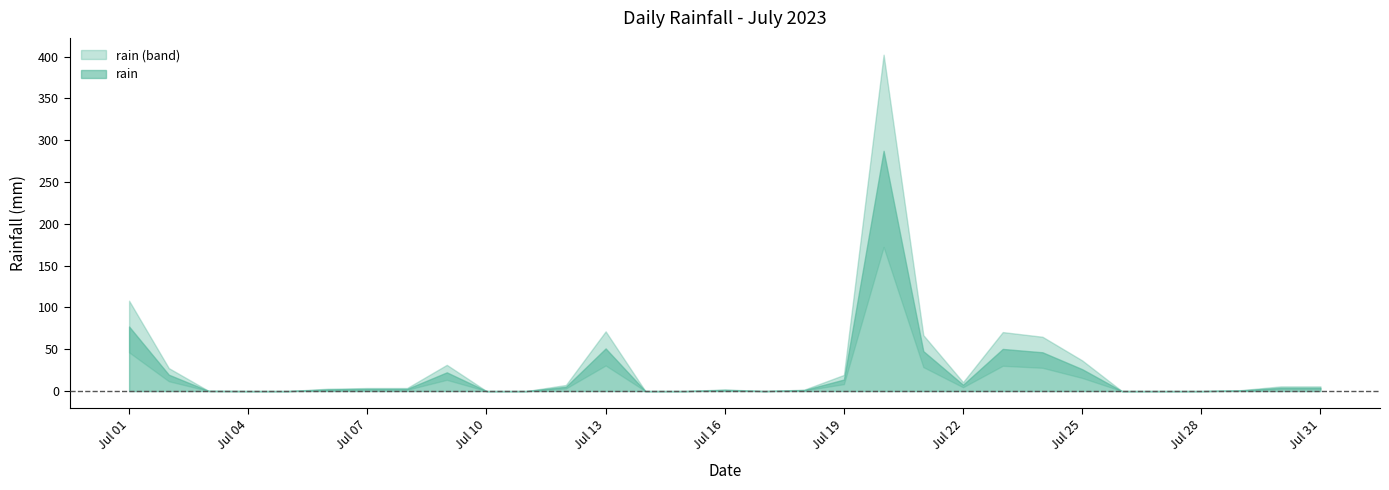

Count the number of categories in the chart.

31